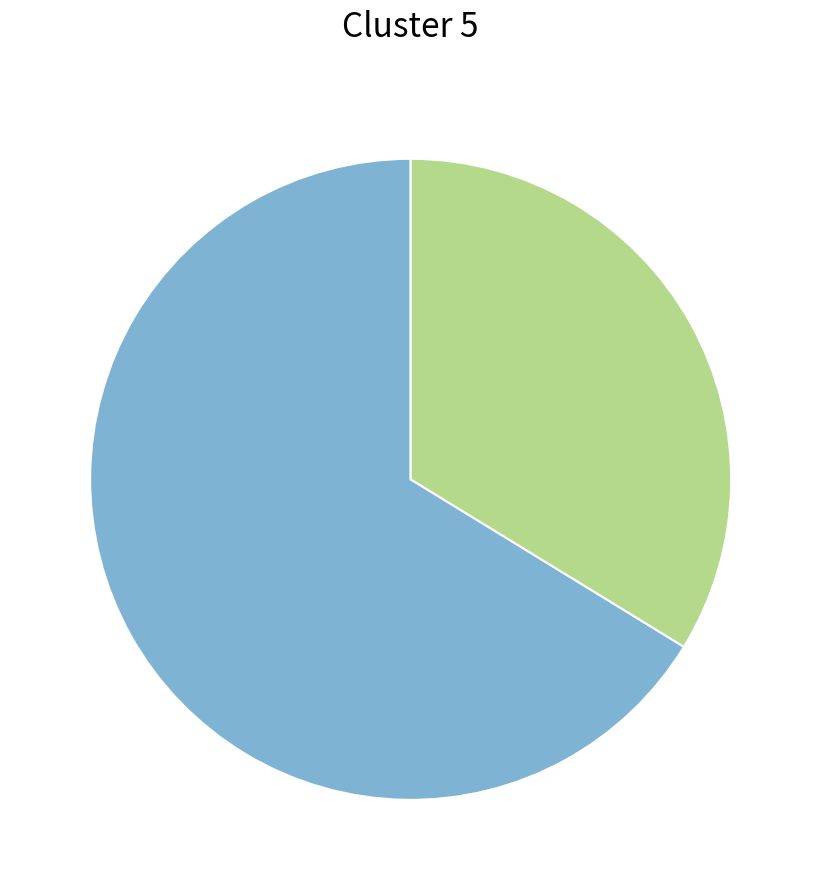

Does any single category account for the majority?

Yes